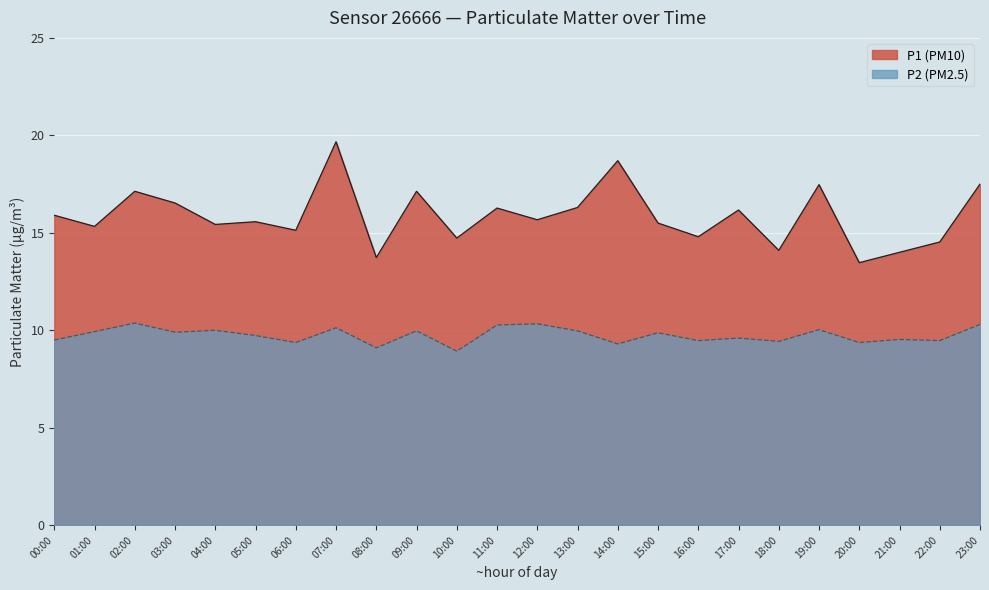

What is the difference between the highest and lowest values at 20:00?

4.1